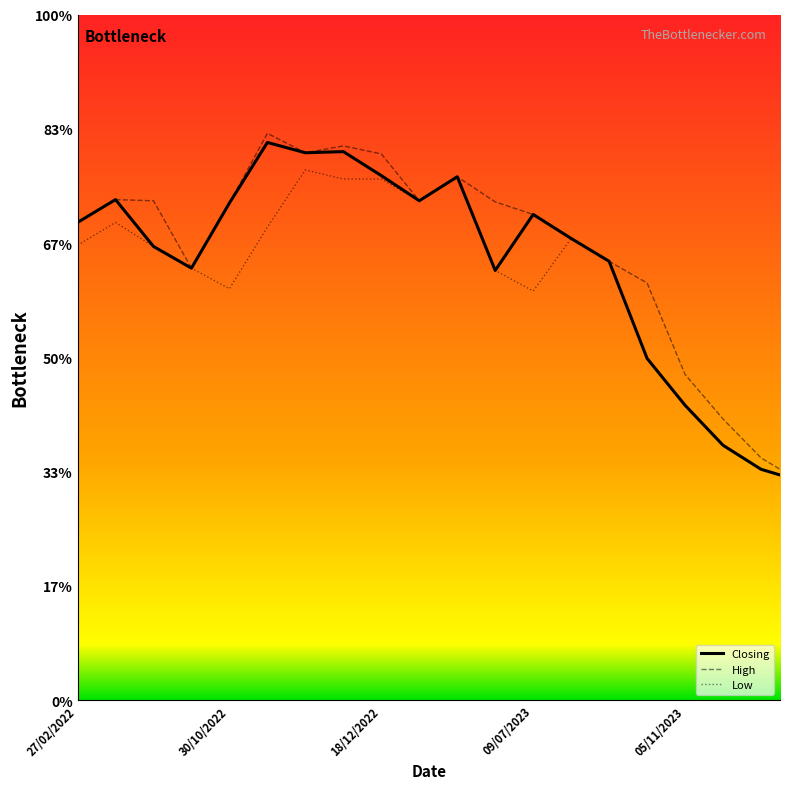

How many interior local peaks does the Low series have?

4